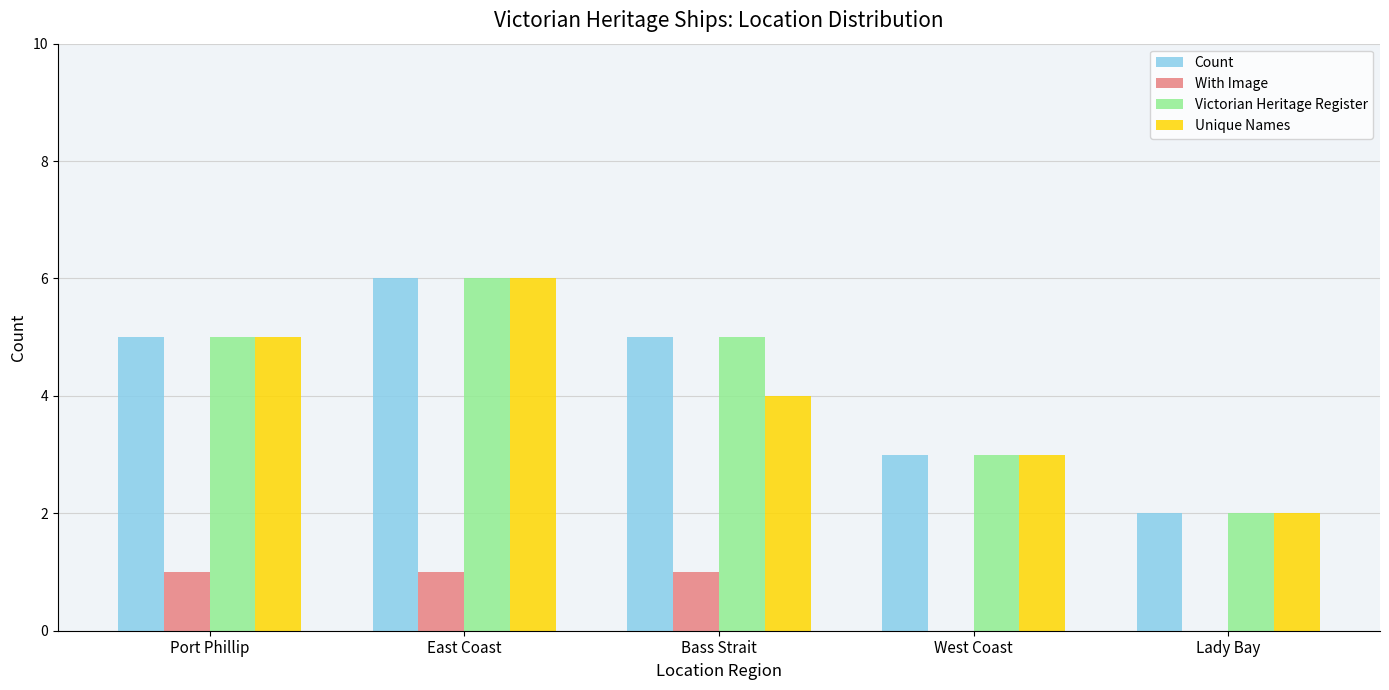

Reading left to right, list all the values displayed in this chart.

Count: Port Phillip=5	East Coast=6	Bass Strait=5	West Coast=3	Lady Bay=2
With Image: Port Phillip=1	East Coast=1	Bass Strait=1	West Coast=0	Lady Bay=0
Victorian Heritage Register: Port Phillip=5	East Coast=6	Bass Strait=5	West Coast=3	Lady Bay=2
Unique Names: Port Phillip=5	East Coast=6	Bass Strait=4	West Coast=3	Lady Bay=2